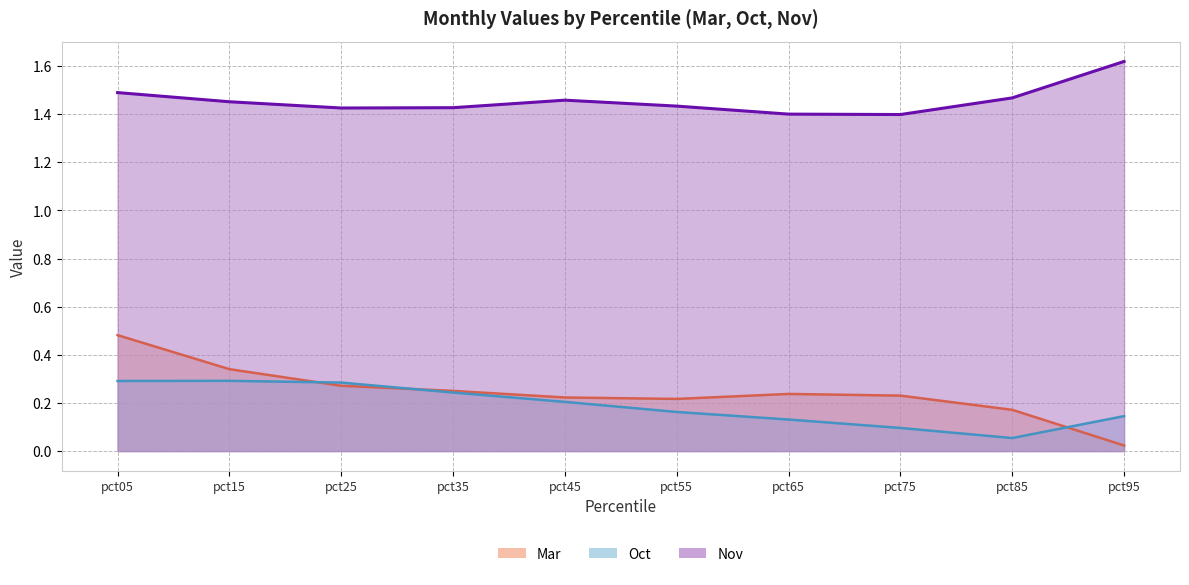

Is it true that Nov equals 2.6 at pct45?

False